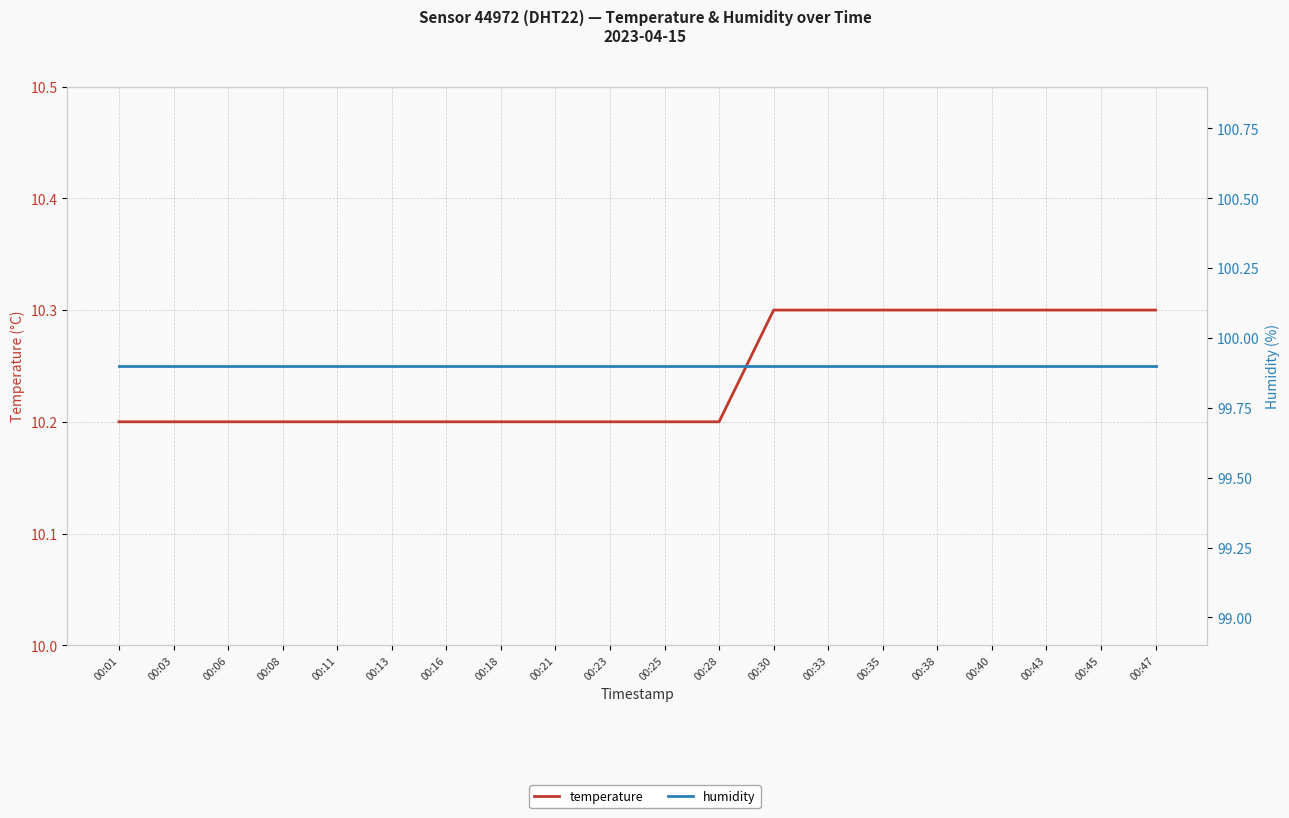

Which label corresponds to the largest value in the chart?

00:01